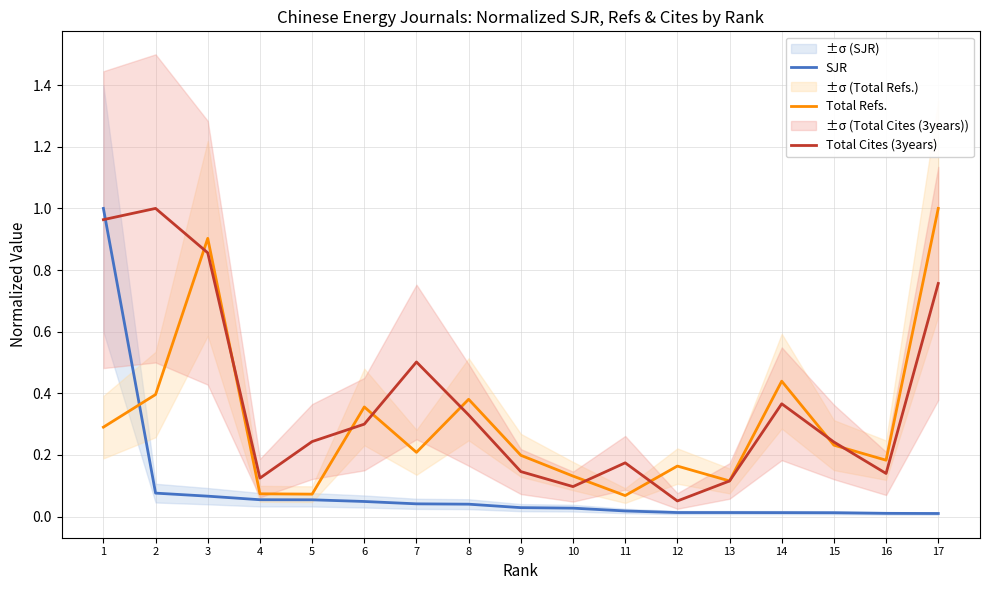

Rank the series at 7 from lowest to highest value.

SJR, Total Refs., Total Cites (3years)